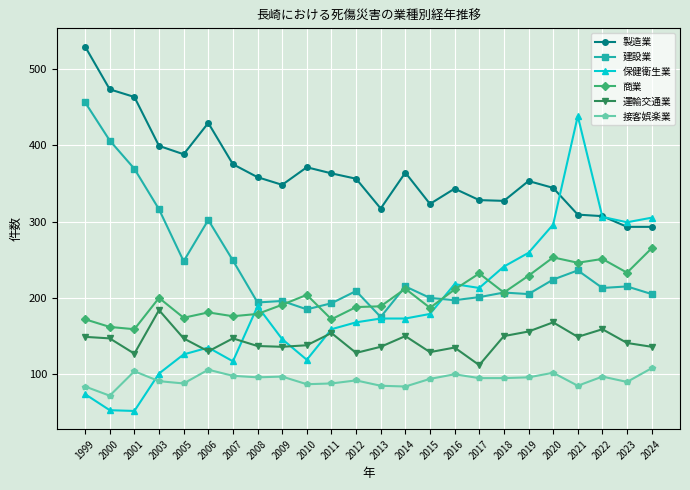

Which category has the highest value in the 建設業 series?

1999